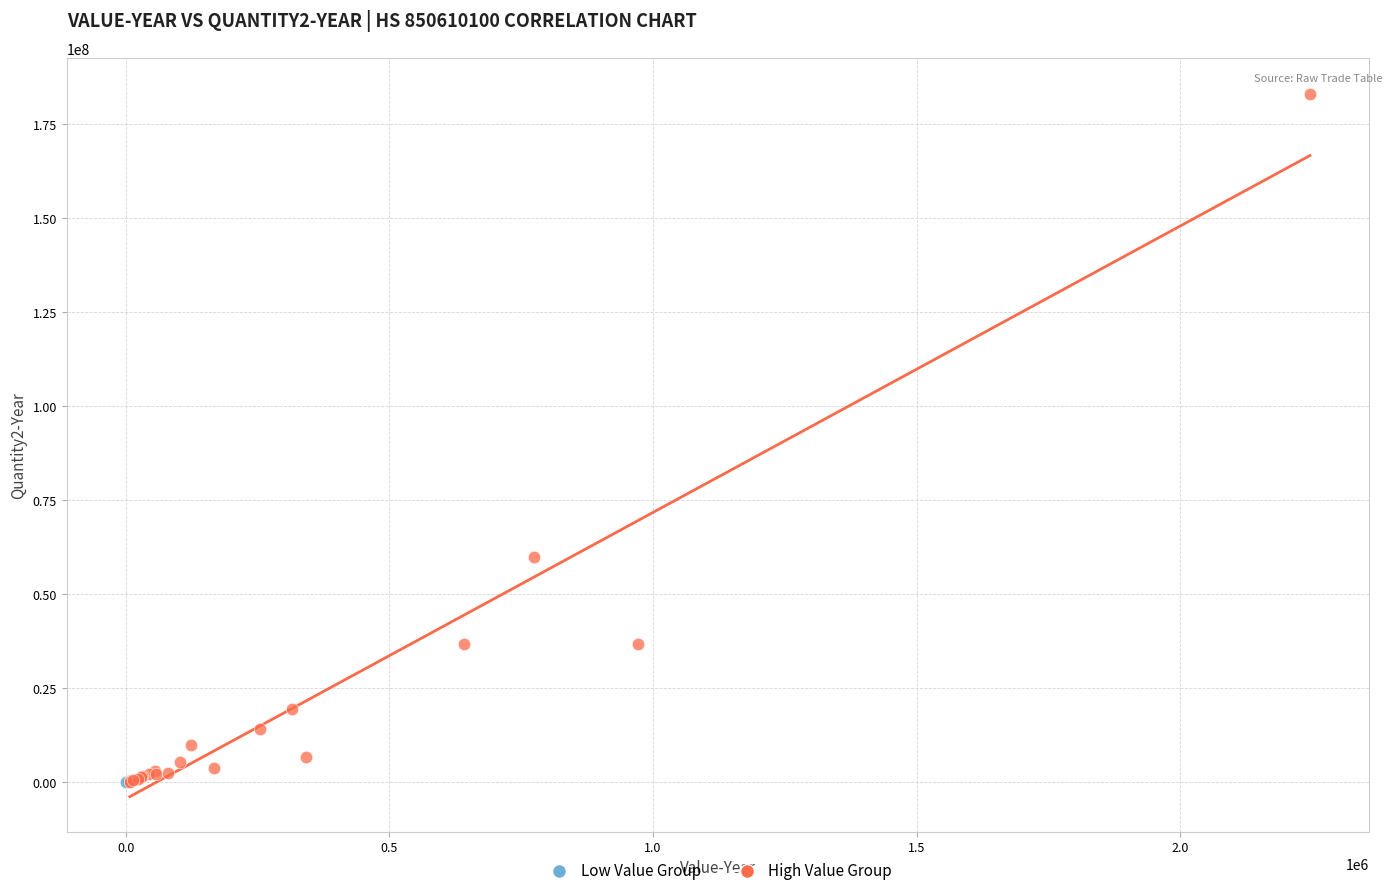

What are all the series names shown in the legend?

Low Value Group, High Value Group